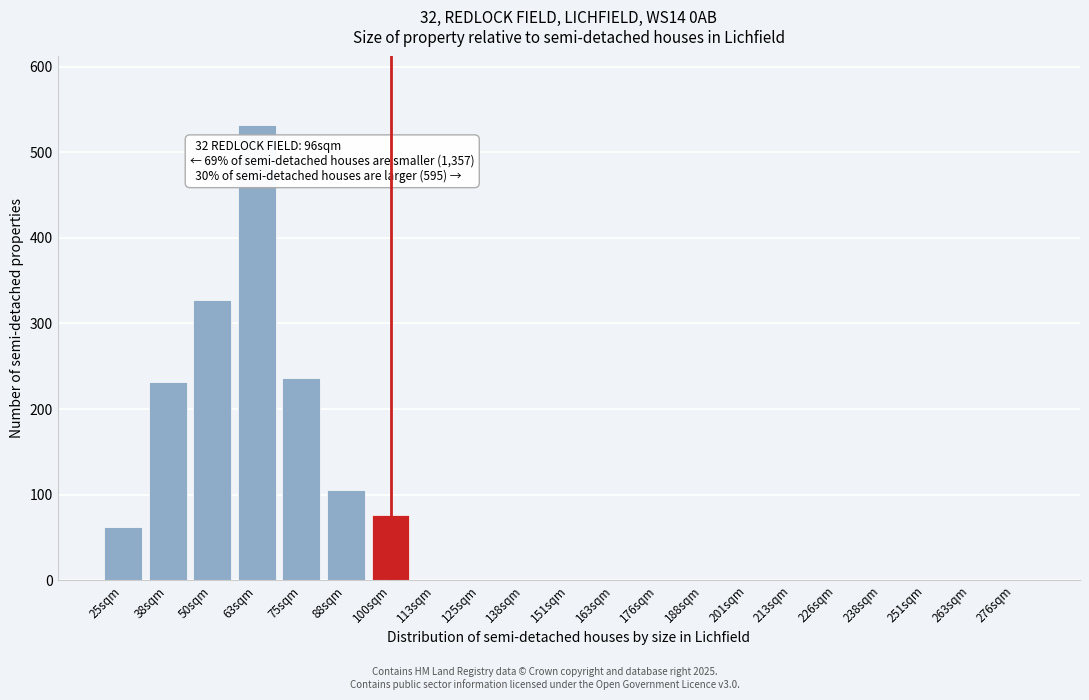

Reading left to right, list all the values displayed in this chart.

25sqm=62	38sqm=232	50sqm=327	63sqm=532	75sqm=236	88sqm=105	100sqm=76	113sqm=0	125sqm=0	138sqm=0	151sqm=0	163sqm=0	176sqm=0	188sqm=0	201sqm=0	213sqm=0	226sqm=0	238sqm=0	251sqm=0	263sqm=0	276sqm=0